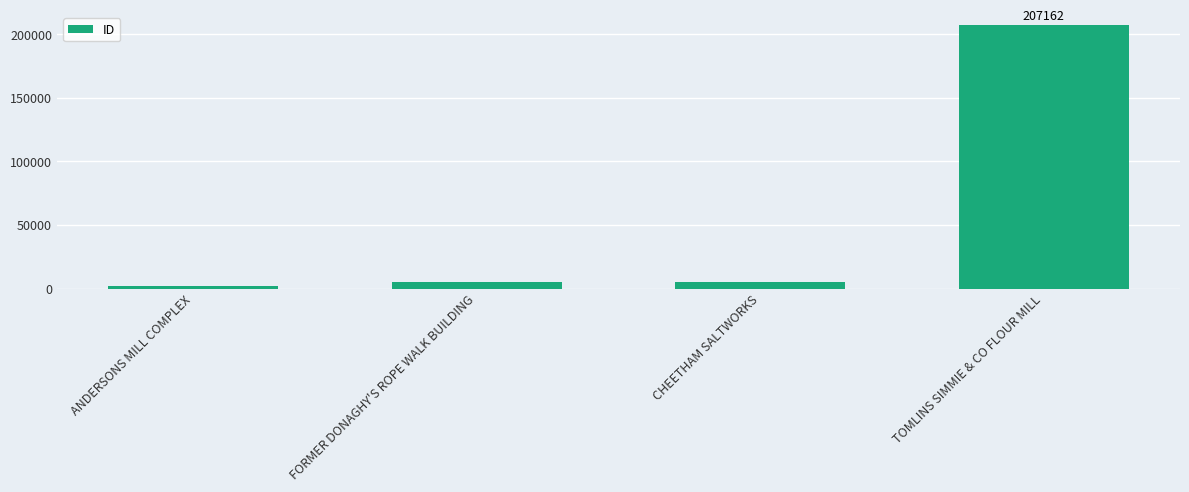

What is the minimum value shown in the chart?

2366